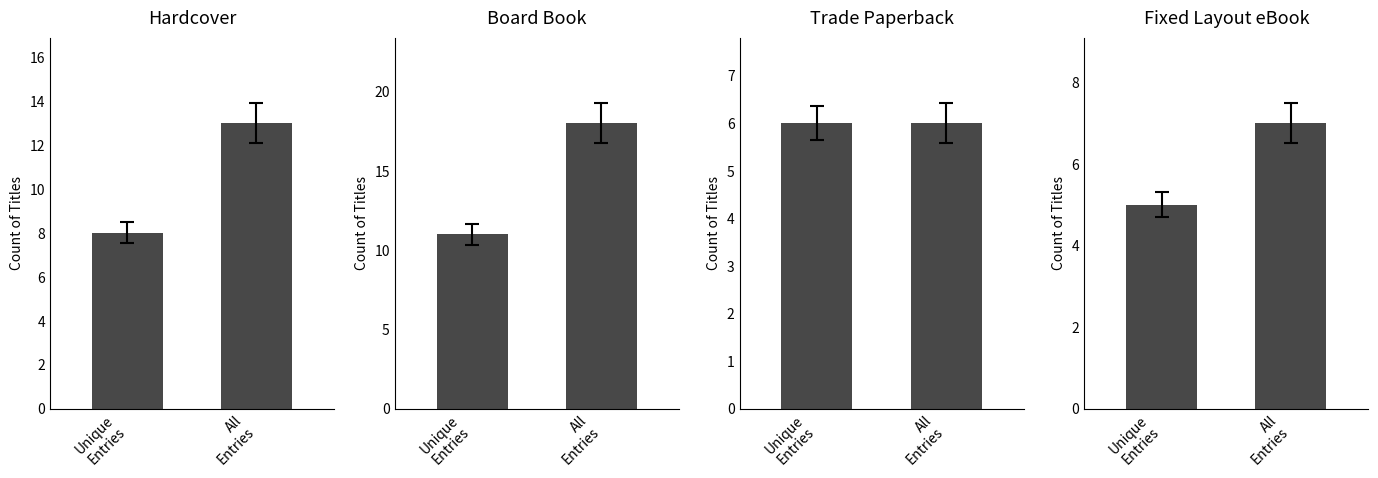

What is the average value of the Trade Paperback series?

6